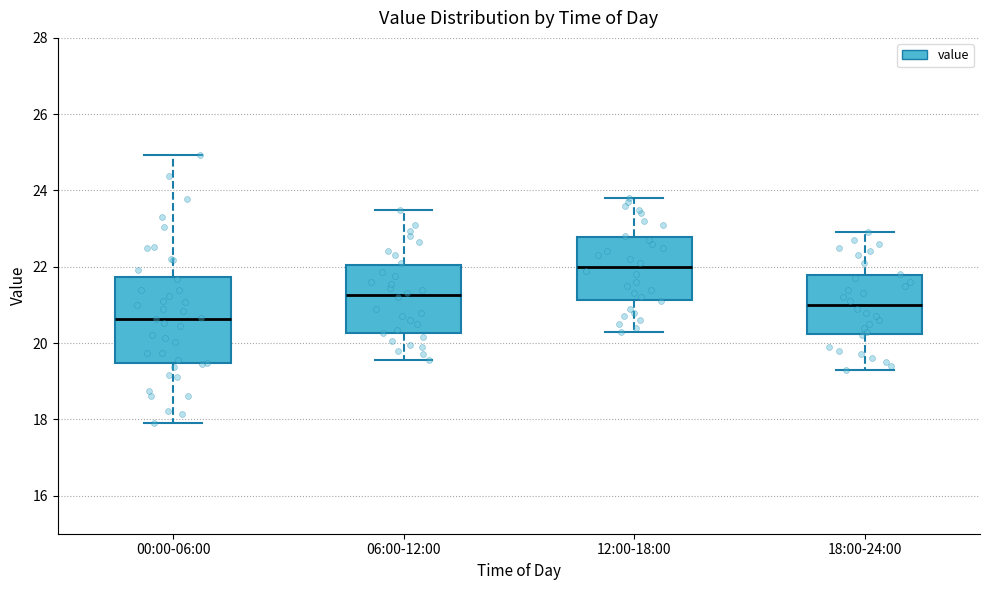

Where does the lower whisker of the box for 06:00-12:00 end on the y-axis? The values are not printed on the chart, so give them approximately, as read against the axis.

19.6